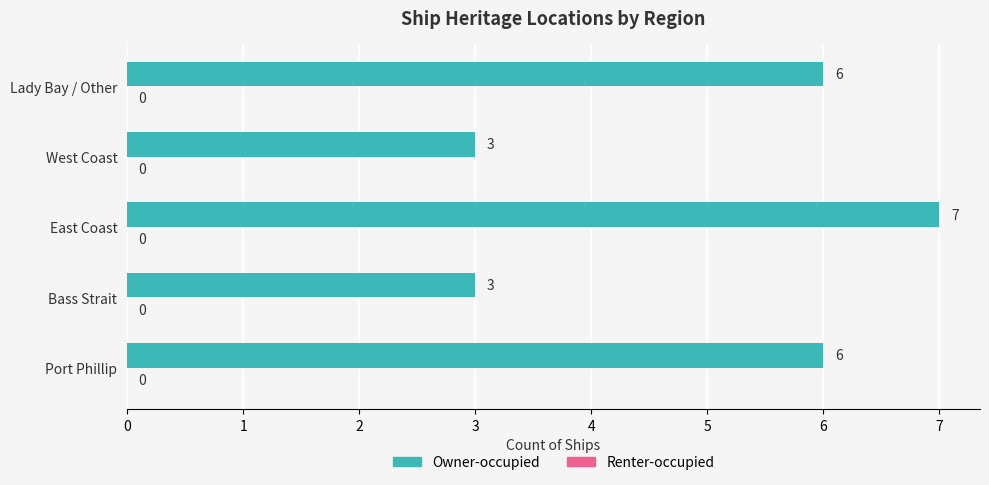

What is the ratio of the value at East Coast to the value at Bass Strait?

2.3